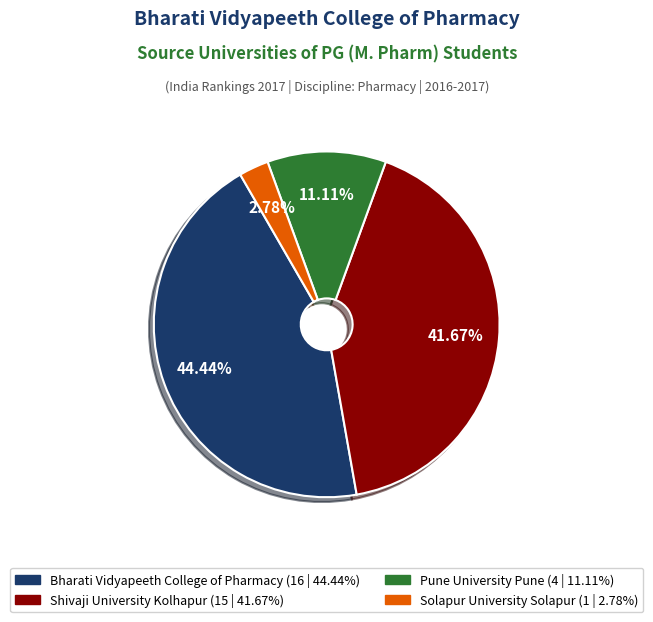

Count the number of slices in the pie.

4